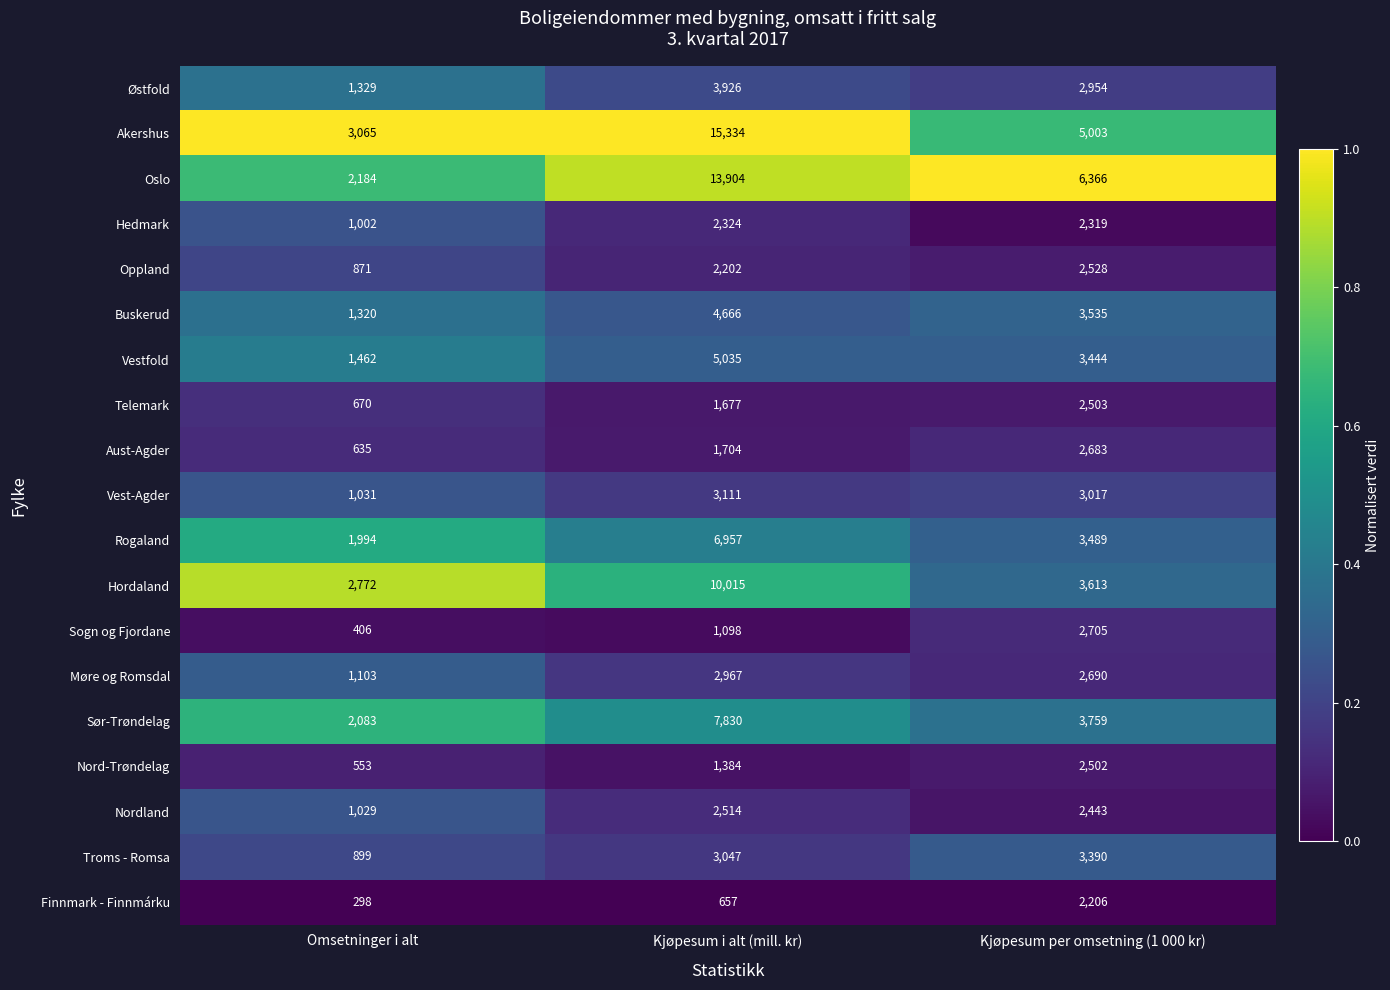

At which label is Sogn og Fjordane closest to 1555?

Kjøpesum i alt (mill. kr)